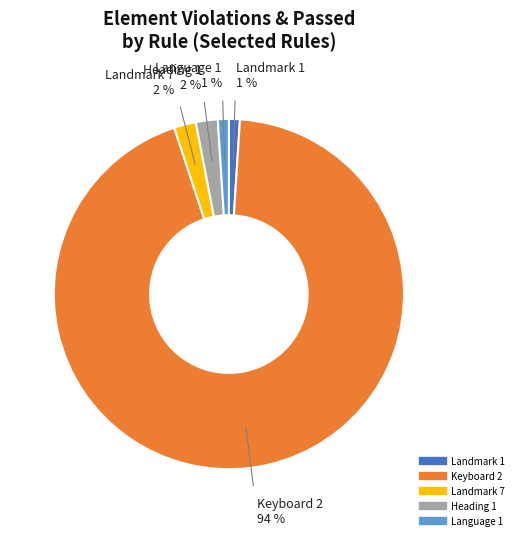

What is the ratio of the value at Landmark 7 to the value at Heading 1?

1.0